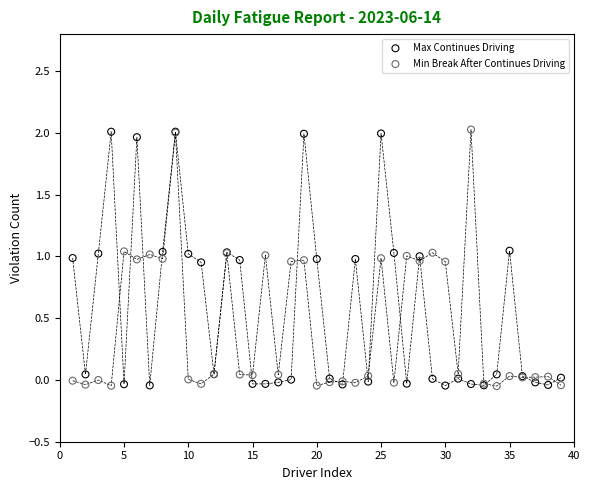

What are all the series names shown in the legend?

Max Continues Driving, Min Break After Continues Driving